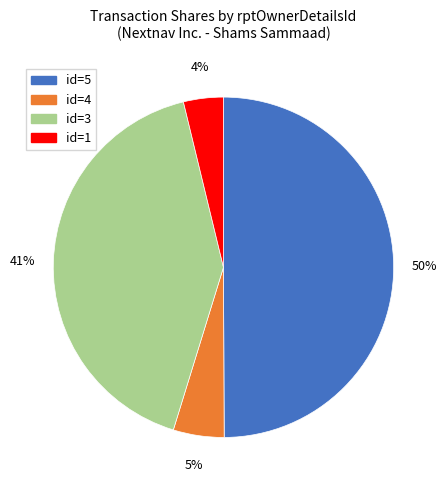

To the nearest percent, what is the difference between the largest and smallest slice percentages?

46%